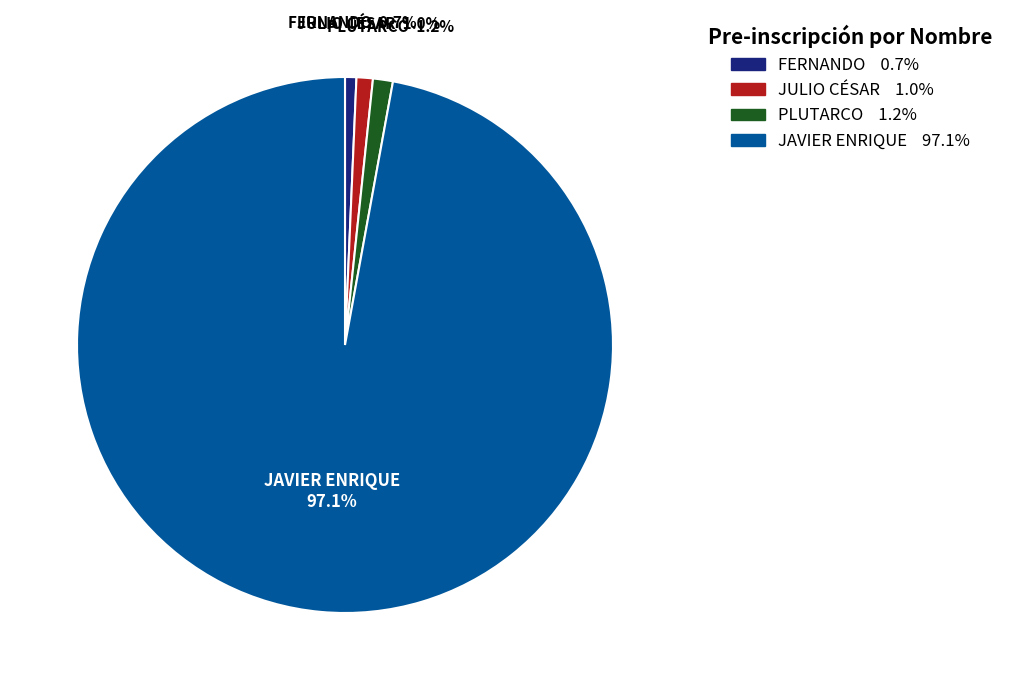

To the nearest percent, what is the average slice percentage?

25%